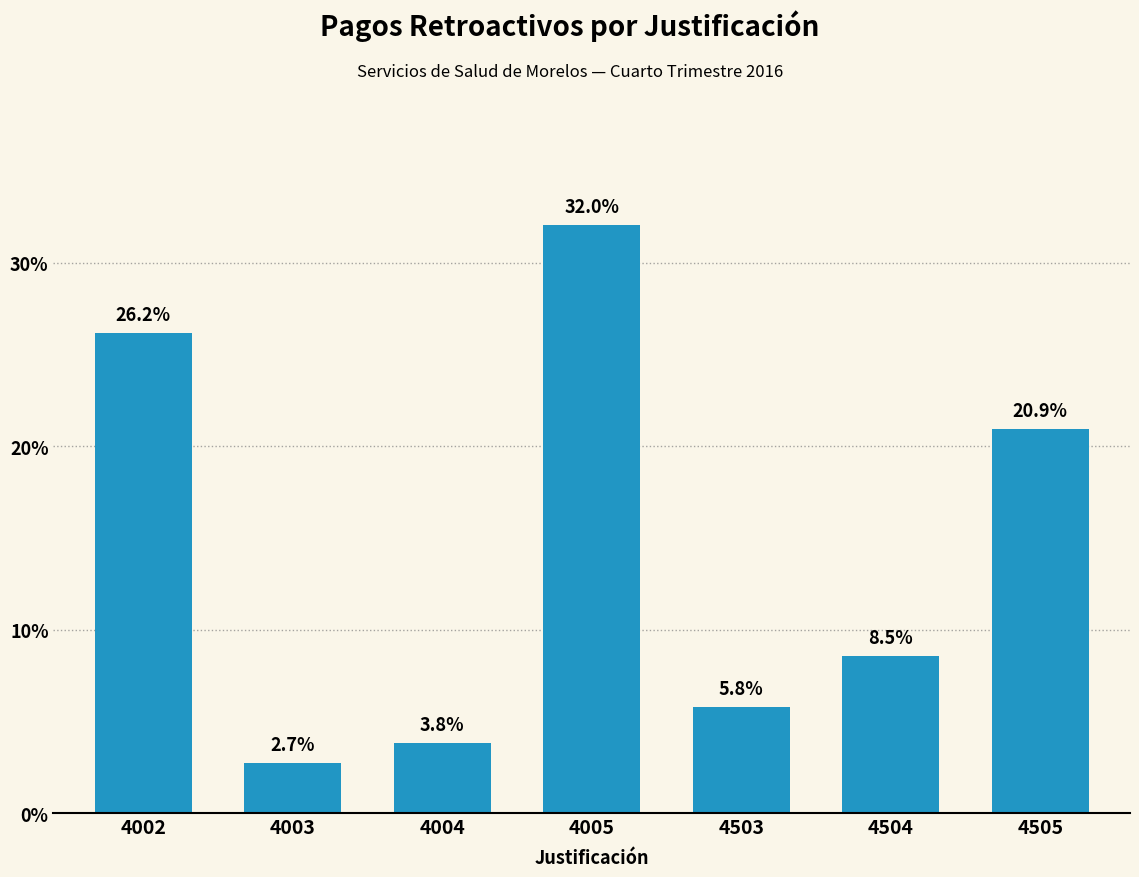

Reading left to right, list all the values displayed in this chart.

4002=26.2	4003=2.7	4004=3.8	4005=32.0	4503=5.8	4504=8.5	4505=20.9